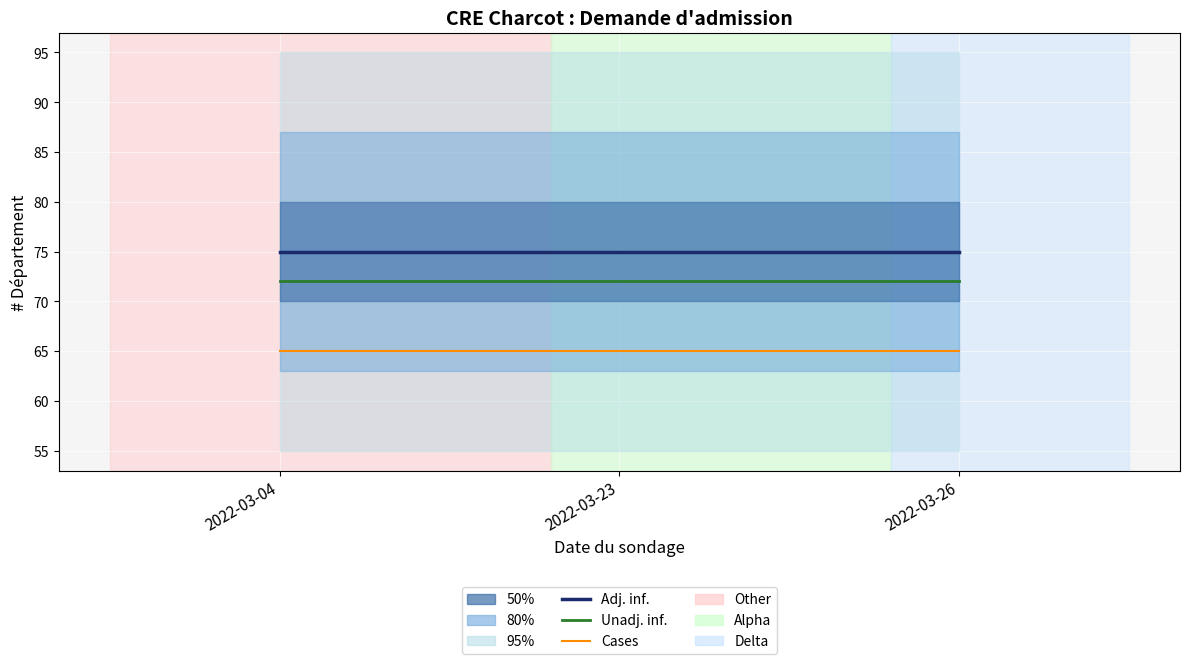

How many series are shown in this chart?

3